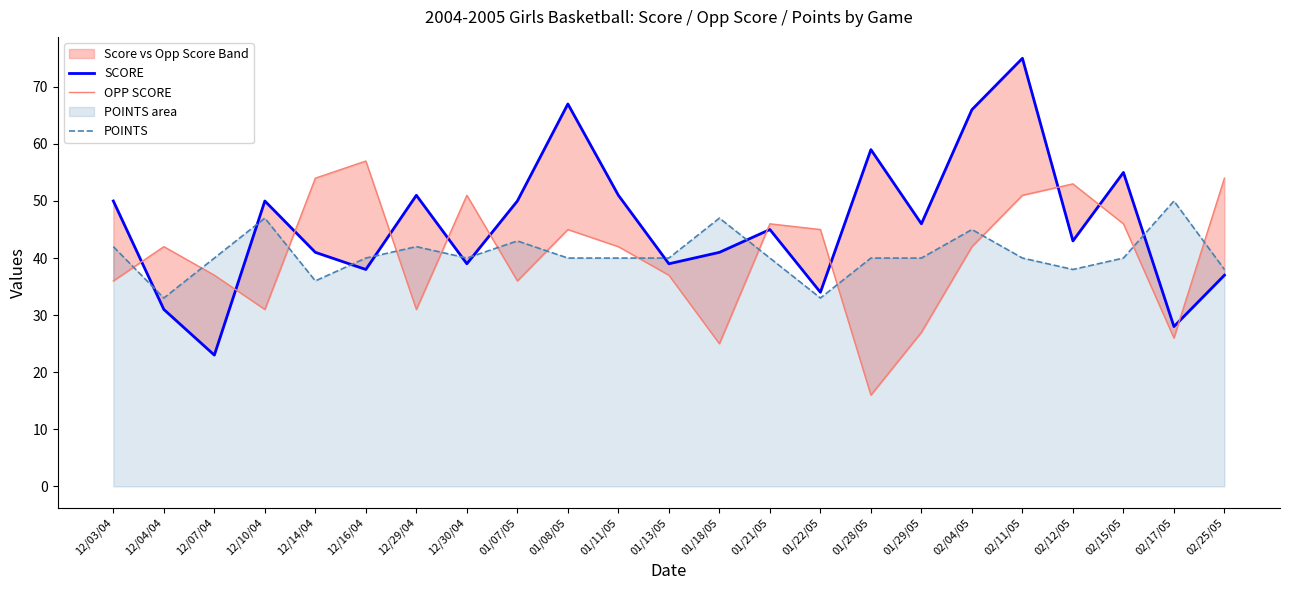

In SCORE, how many points are higher than both neighbors (excluding endpoints)?

7